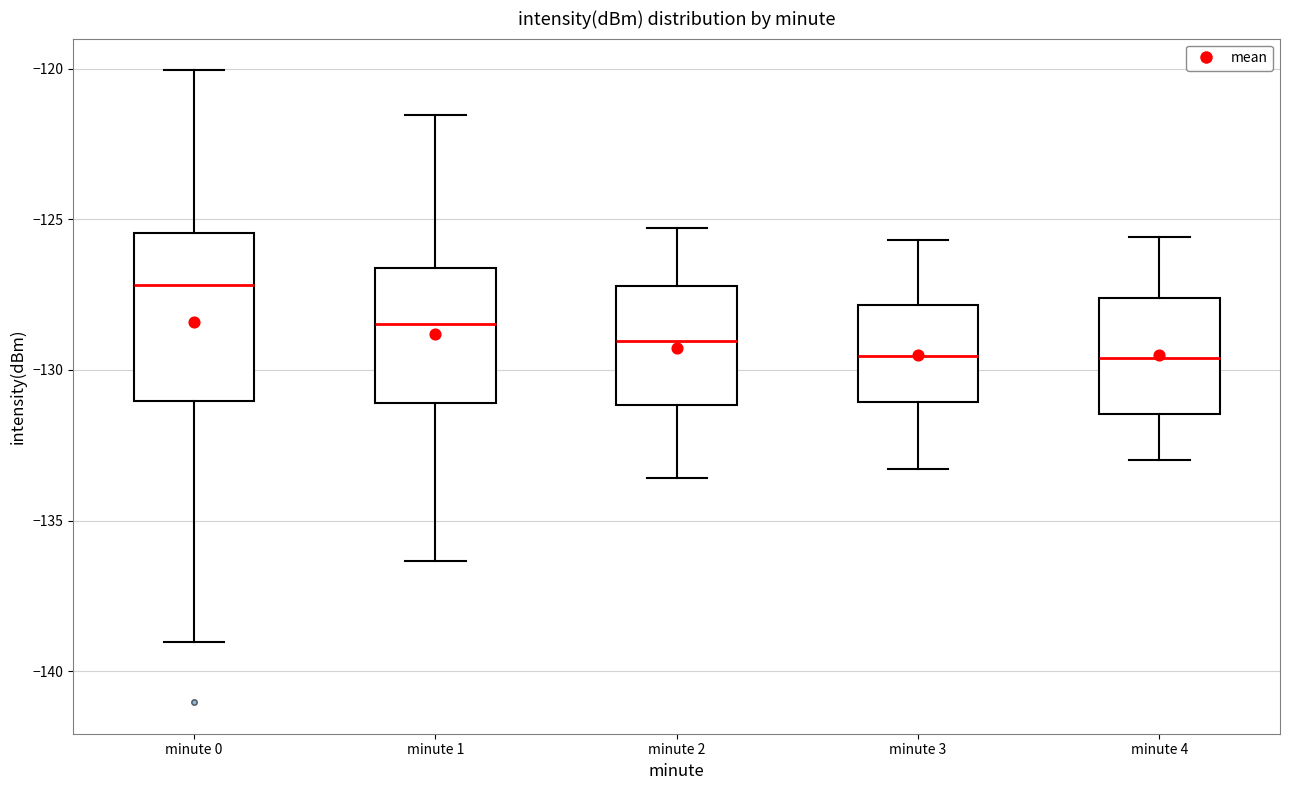

Which box is the tallest, from its lower edge to its upper edge?

minute 0